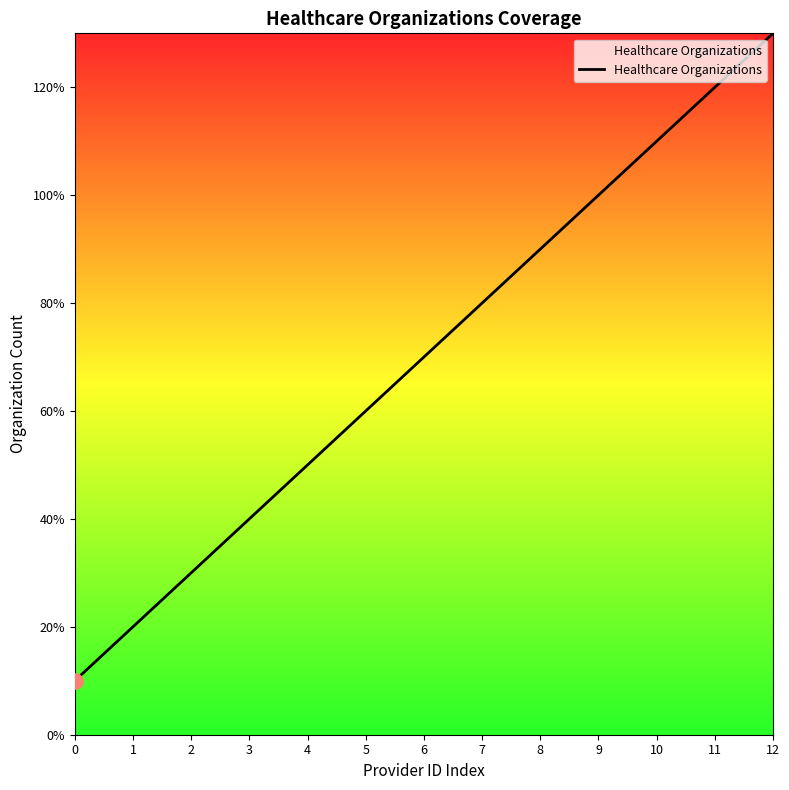

Is this an area chart (filled region under the line)?

Yes